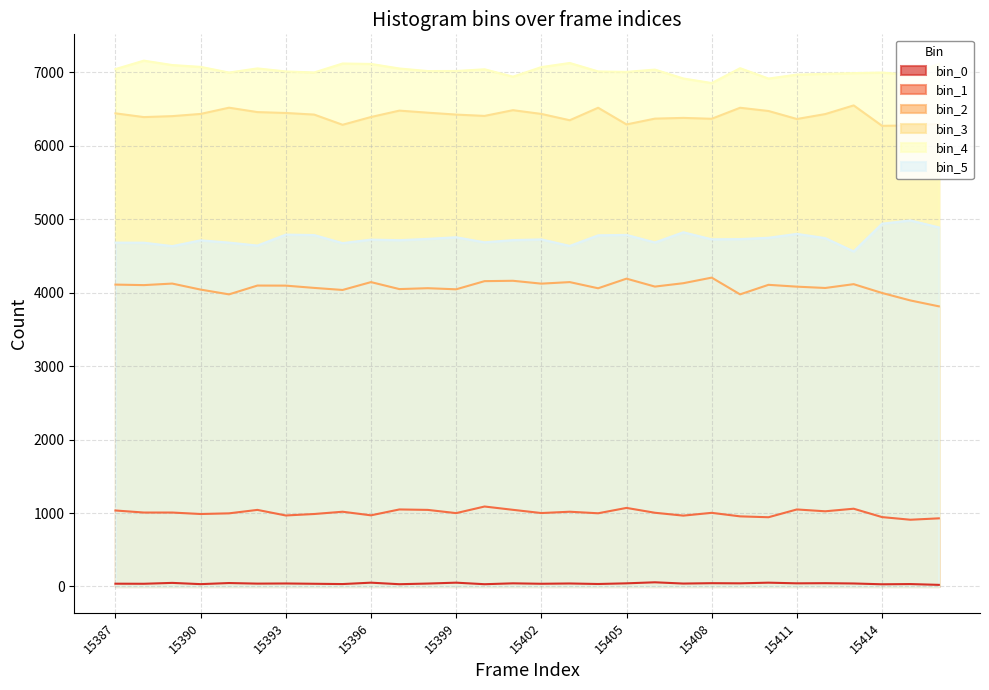

Which category has the lowest value in the bin_1 series?

15415